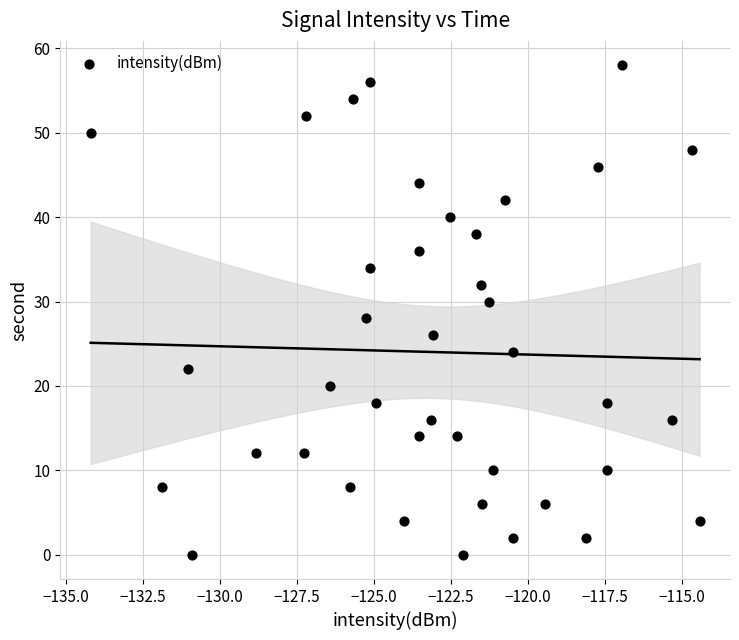

What is the range of Y values (max minus min)?

58